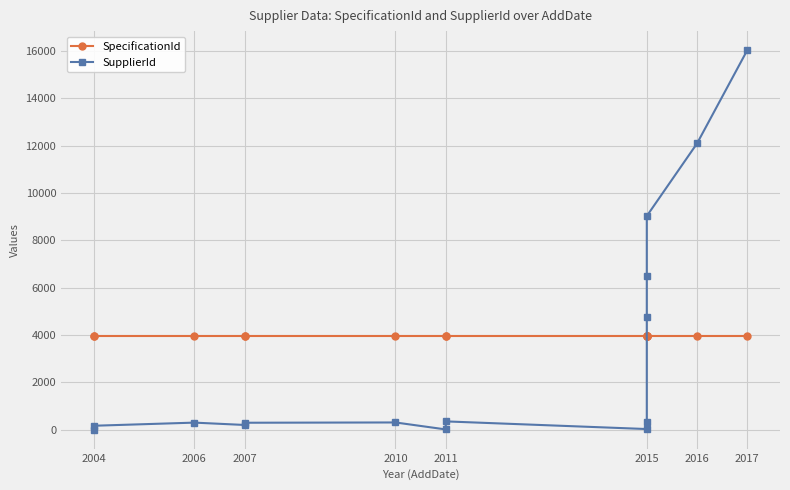

Is it true that SpecificationId equals 2280 at 2010?

False